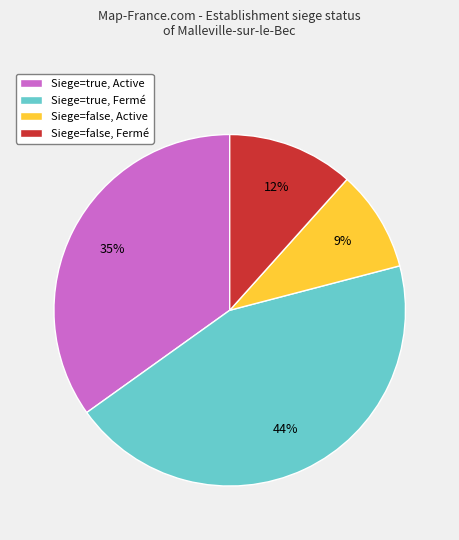

To the nearest percent, what is the difference between the largest and smallest slice percentages?

35%